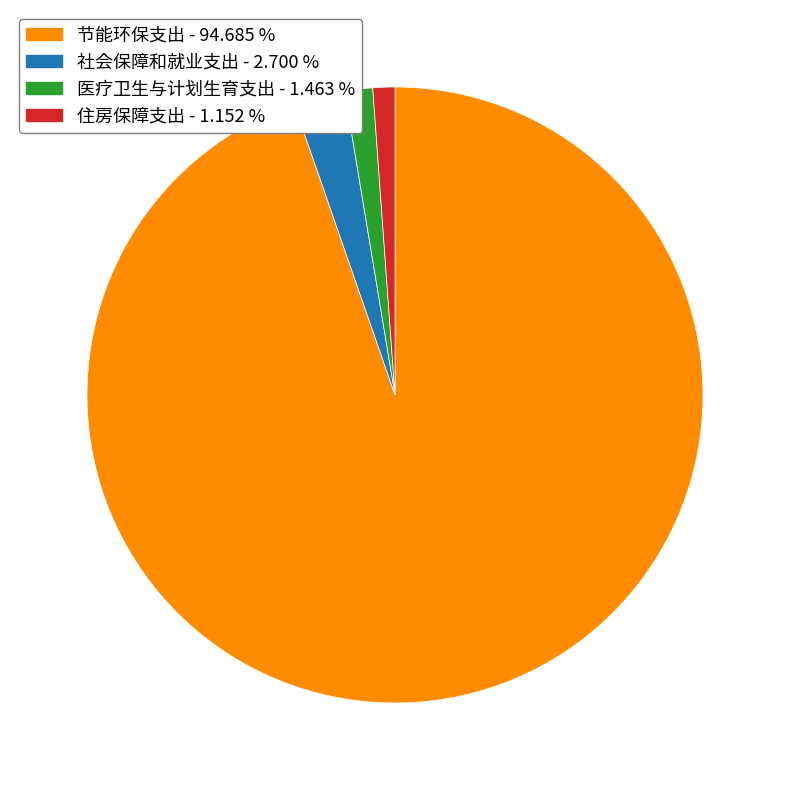

Is it true that 医疗卫生与计划生育支出 is 11% of the pie?

False